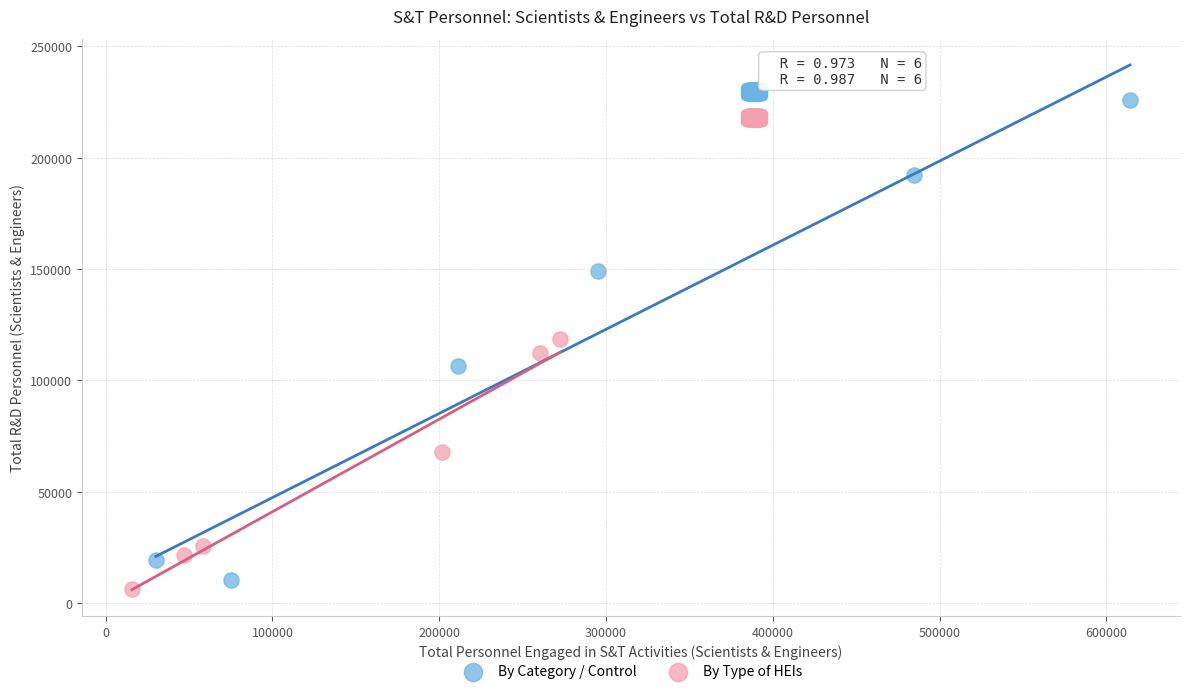

Which series contains the highest Y value?

By Category / Control